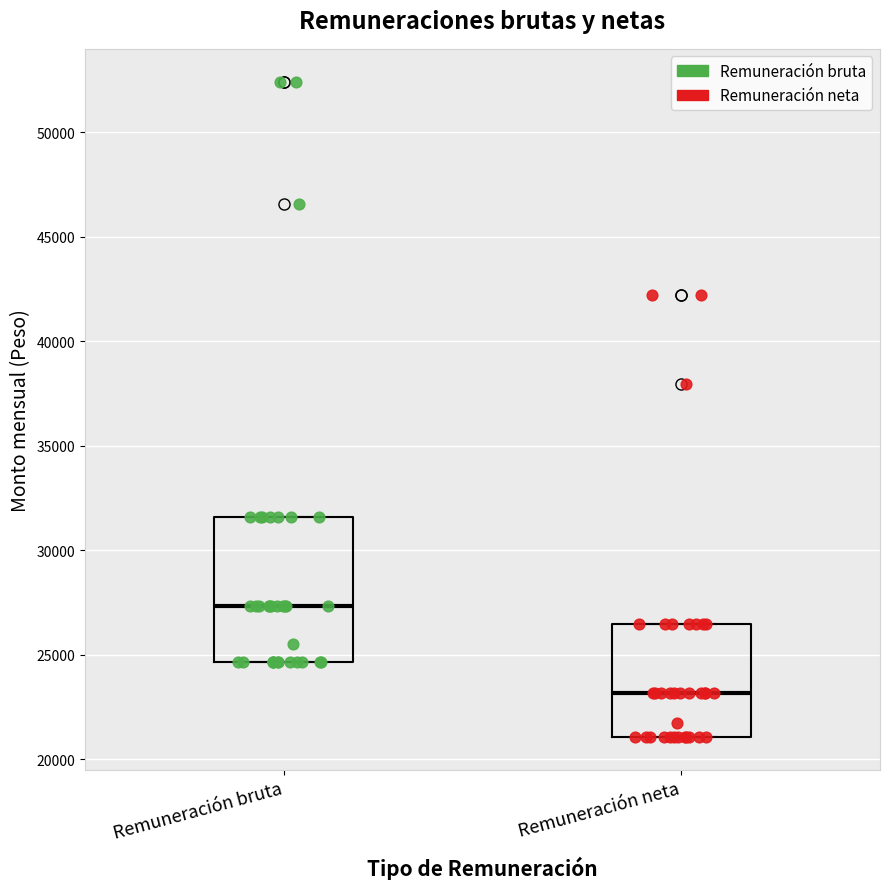

Reading left to right, read every box against the y-axis: the position of its median line, the range the box covers, and the ends of its whiskers. The values are not printed on the chart, so give them approximately, as read against the axis.

Remuneración bruta: median 27500, box 24500 to 31500, whiskers 24500 to 31500
Remuneración neta: median 23000, box 21000 to 26500, whiskers 21000 to 26500